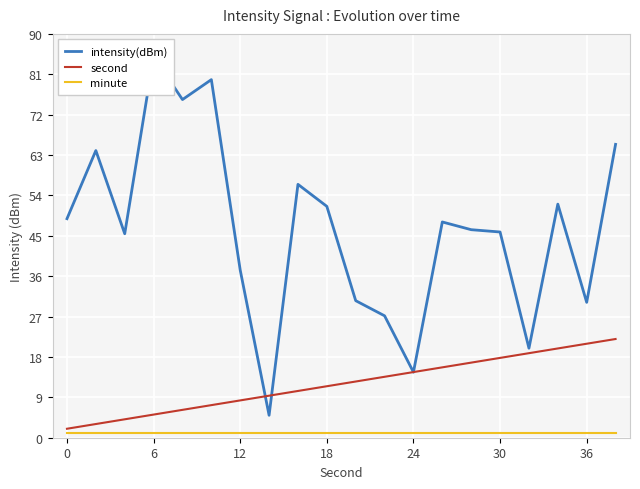

The value of second at 24 is 23.1. True or false?

False